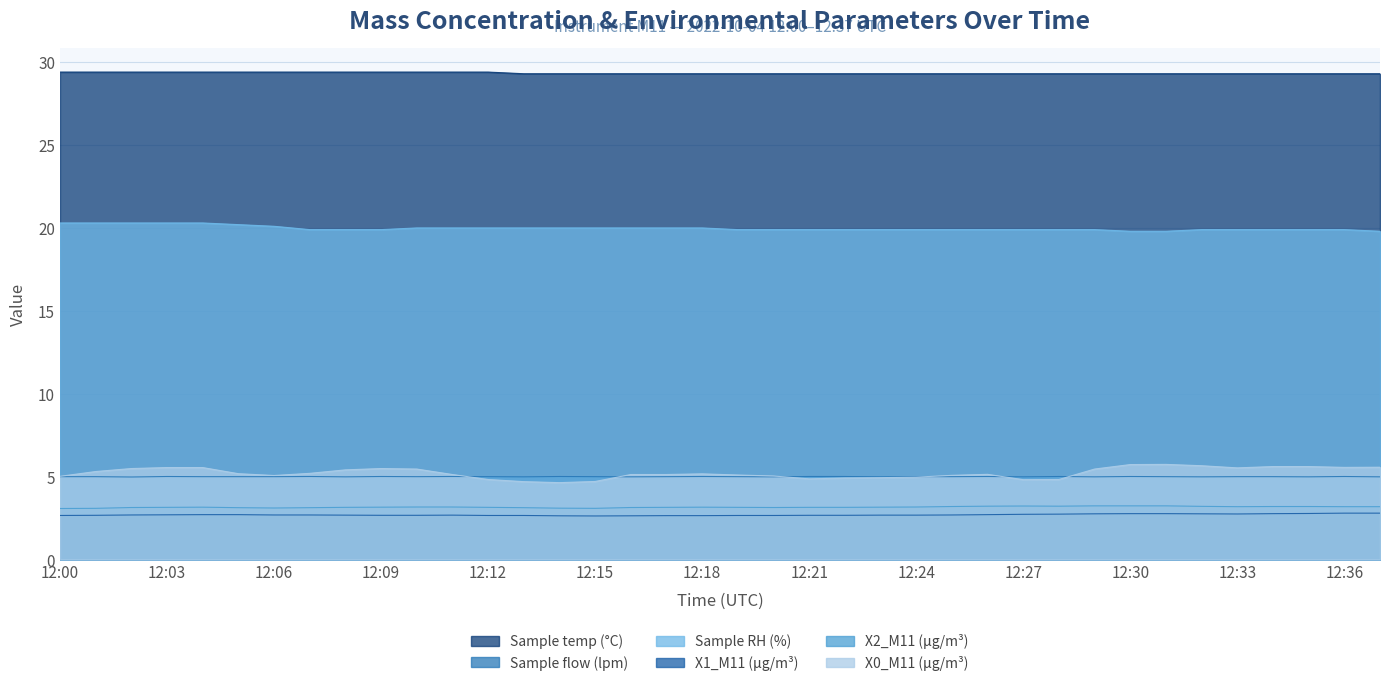

What are all the series names shown in the legend?

Sample temp (°C), Sample flow (lpm), Sample RH (%), X1_M11 (μg/m³), X2_M11 (μg/m³), X0_M11 (μg/m³)